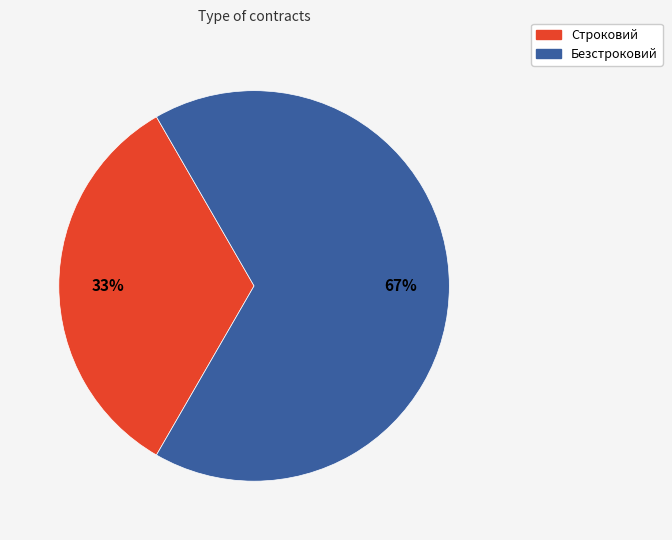

The Безстроковий slice represents 57% of the pie. True or false?

False